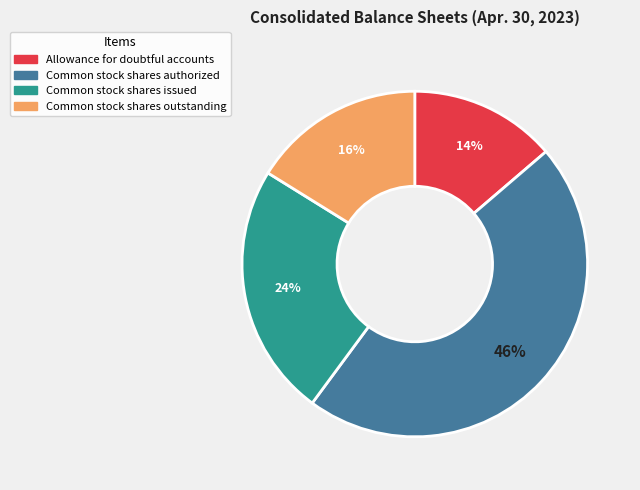

What is the ratio of the value at Common stock shares issued to the value at Allowance for doubtful accounts?

1.7